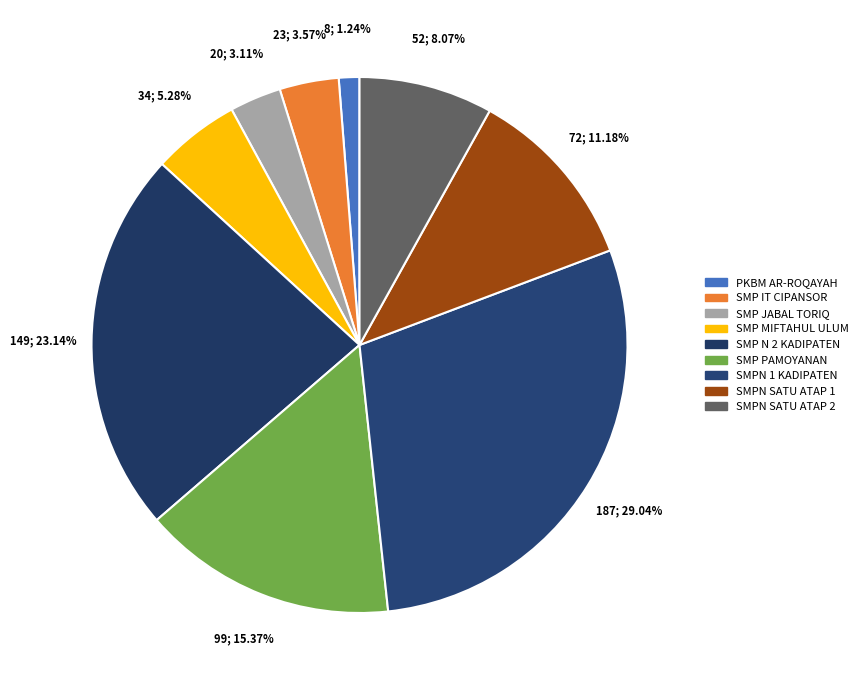

Count the number of slices in the pie.

9